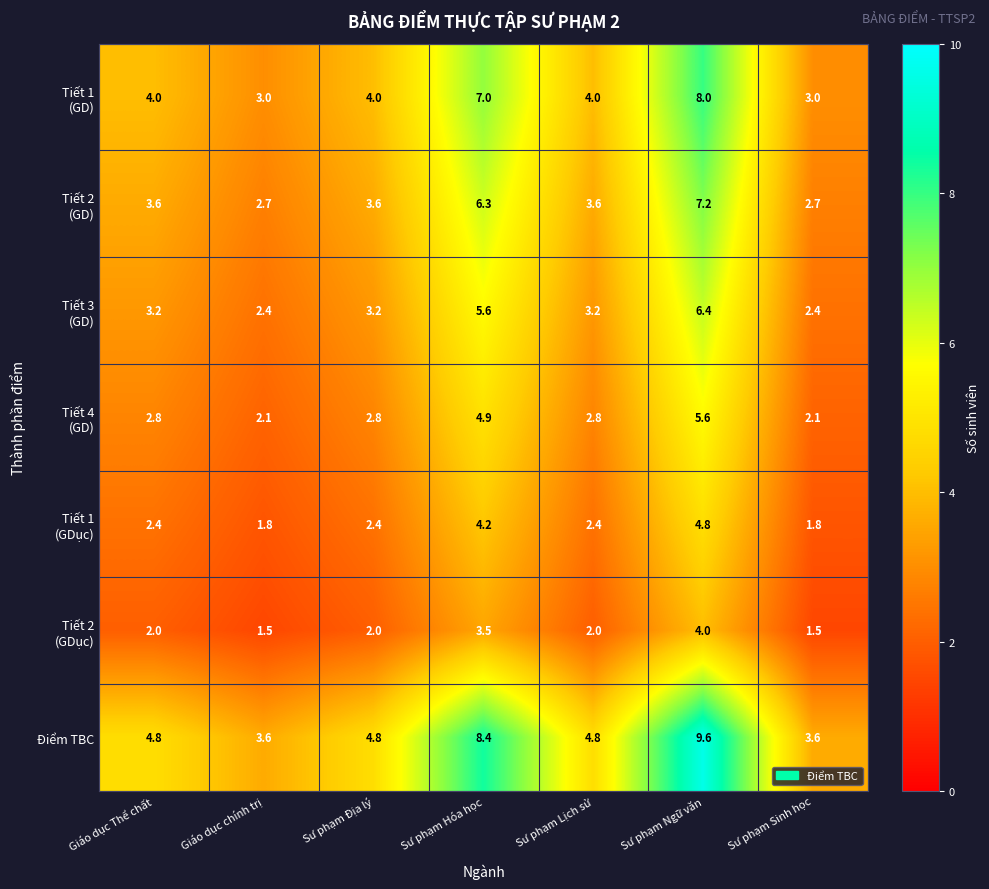

At which label does Điểm TBC first exceed 4?

Giáo dục Thể chất